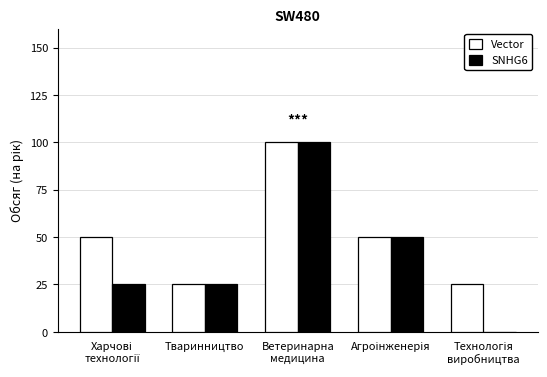

What is the sum of all Vector values?

250